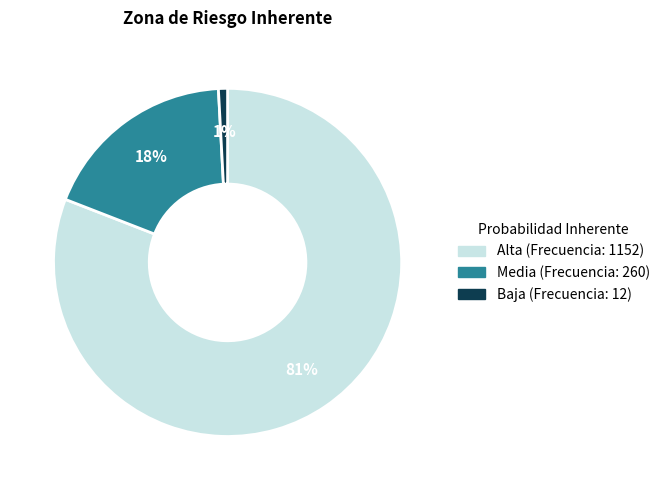

Is there any slice that represents more than half of the pie?

Yes